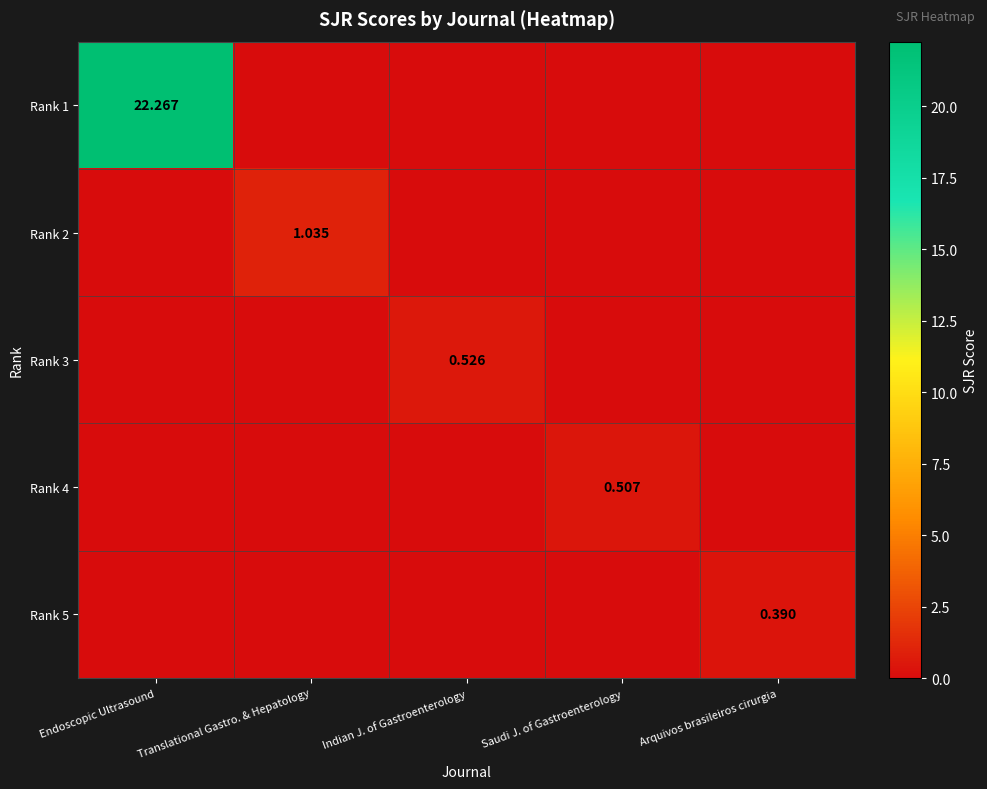

What is the difference between the maximum and second lowest values in the Rank 3 series?

0.5